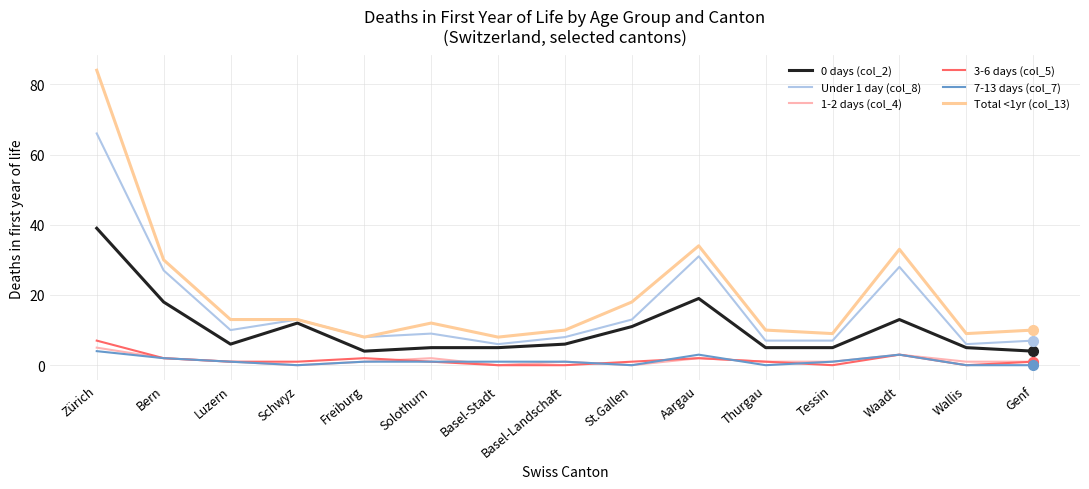

How many lines are shown in the chart?

6